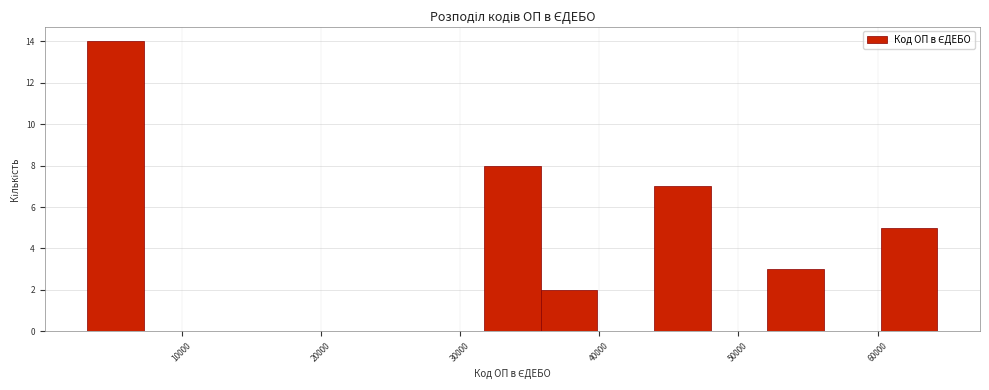

Reading left to right, transcribe this chart: for each bar, give the range it covers on the x-axis and its height. Neither the bar edges nor the heights are printed on the chart, so give them approximately, as read against the axes.

3000 to 7000: 14
7000 to 11000: 0
11000 to 15000: 0
15000 to 19000: 0
19000 to 24000: 0
24000 to 28000: 0
28000 to 32000: 0
32000 to 36000: 8
36000 to 40000: 2
40000 to 44000: 0
44000 to 48000: 7
48000 to 52000: 0
52000 to 56000: 3
56000 to 60000: 0
60000 to 64000: 5